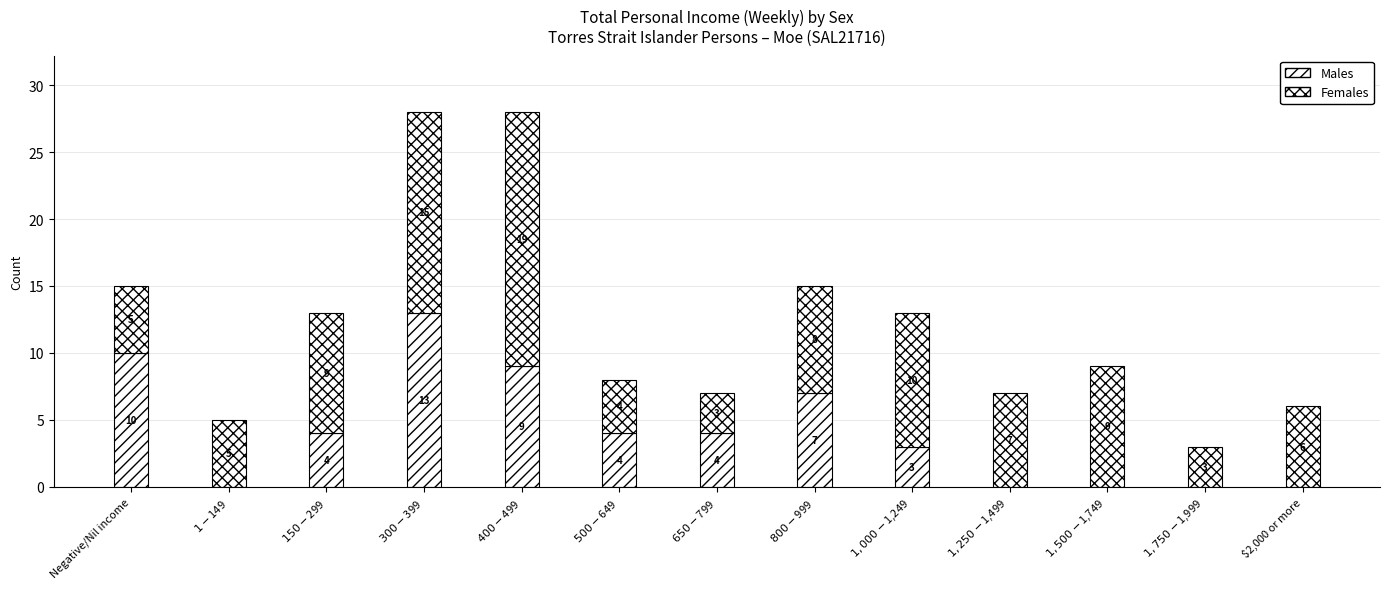

Which series changed the most between $300-$399 and $400-$499?

Males